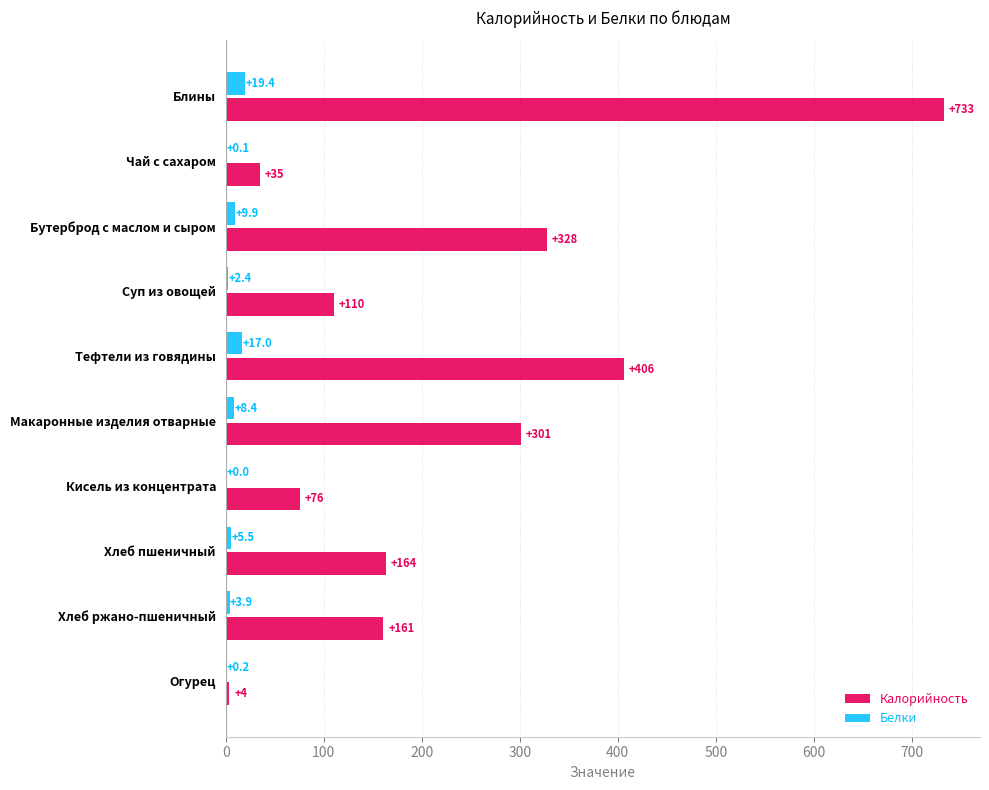

What value does the Белки series have at Тефтели из говядины?

17.0